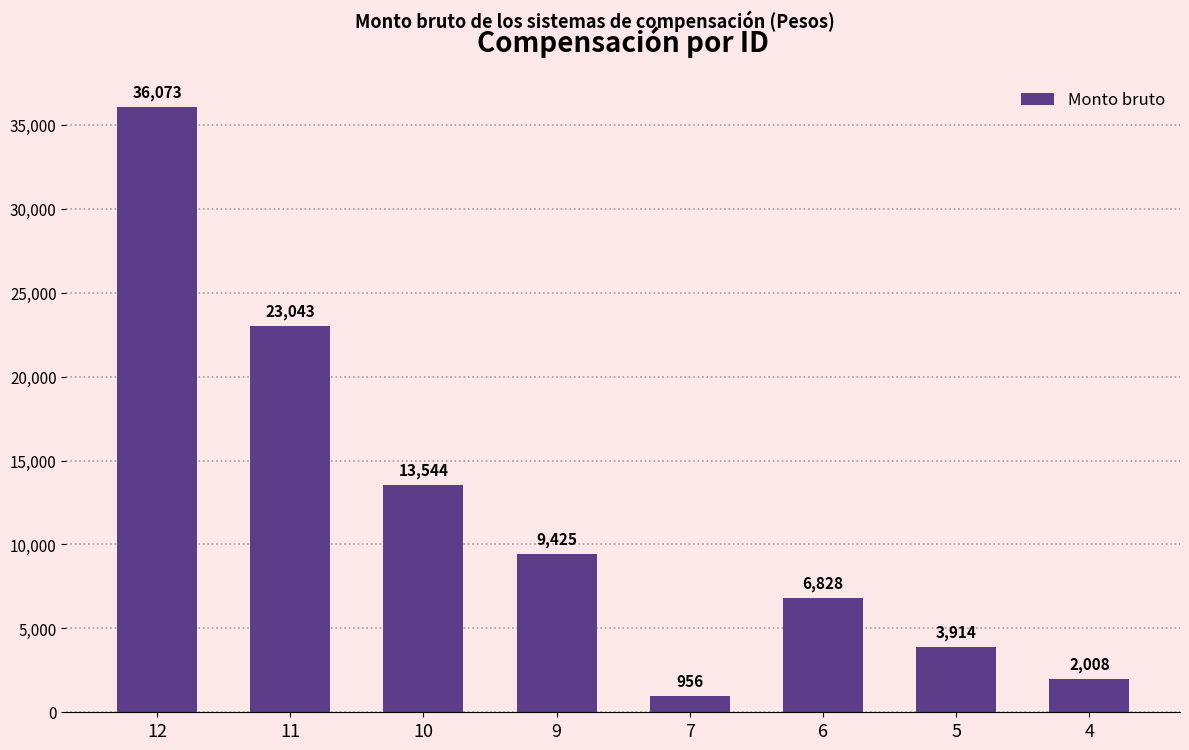

What is the change in value from 11 to 4?

-21035